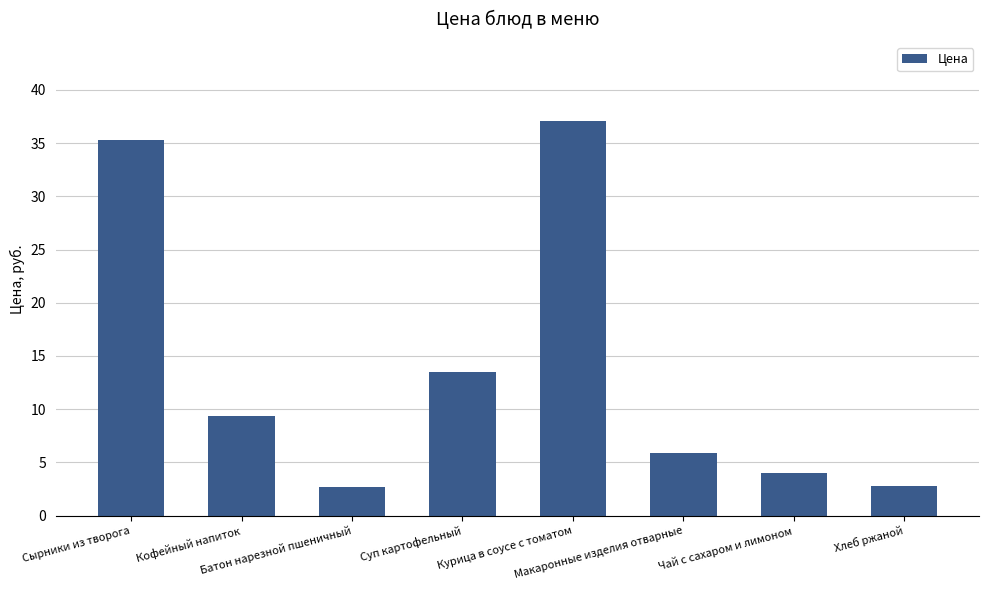

At which label is the value closest to 19?

Суп картофельный